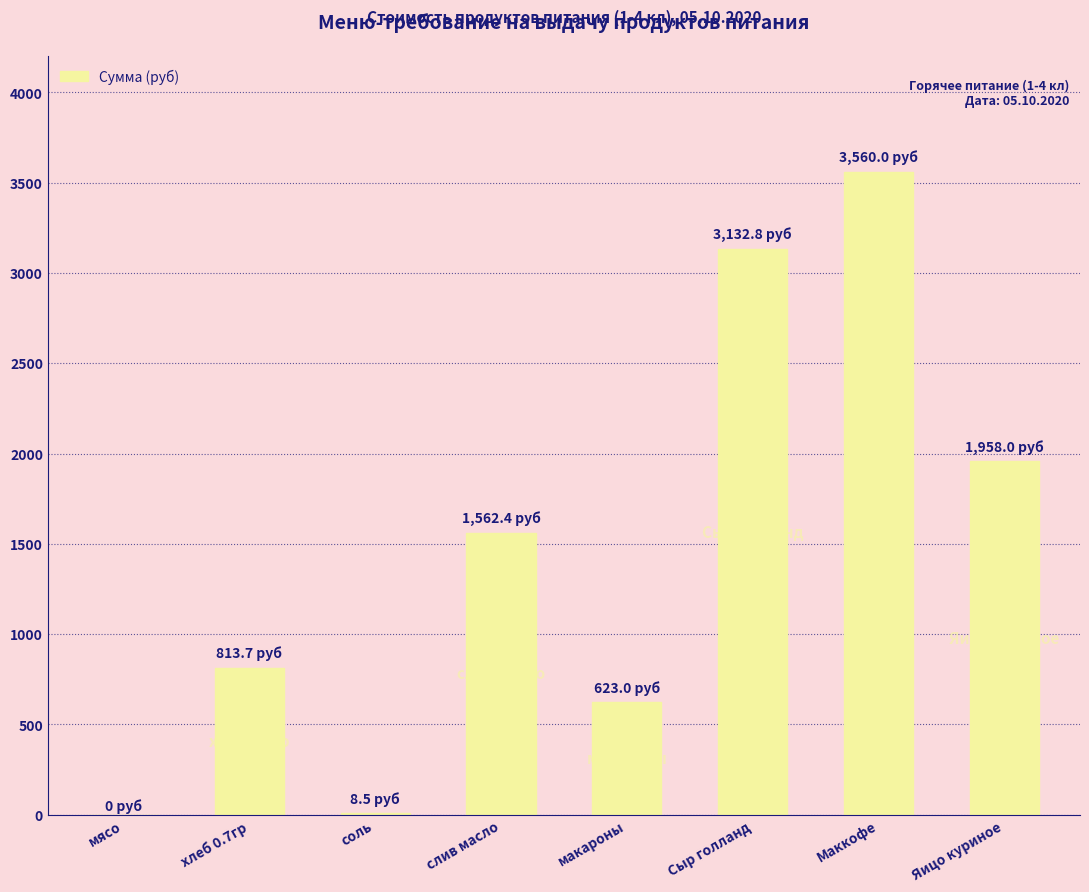

What is the sum of all values?

11658.5